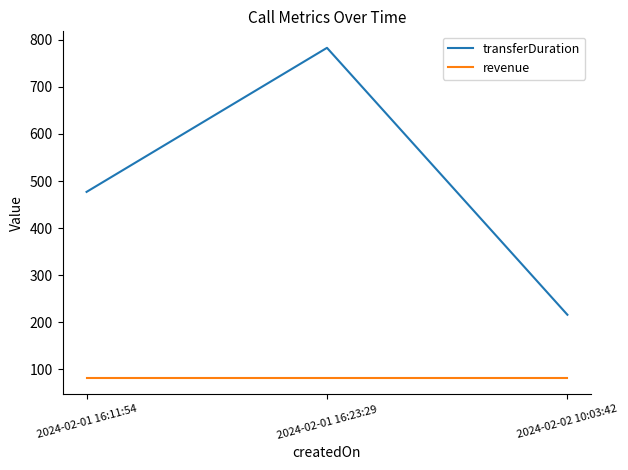

Which series changed the most between 2024-02-01 16:23:29 and 2024-02-02 10:03:42?

transferDuration